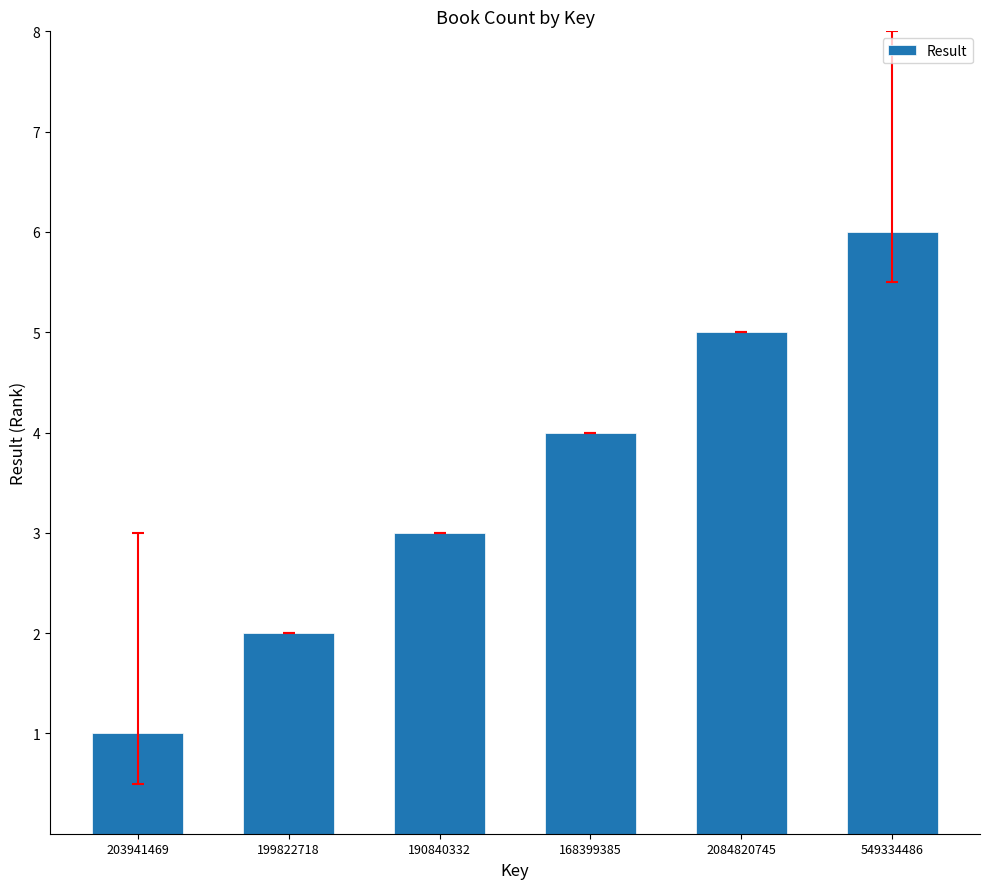

What is the difference between the values at 199822718 and 168399385?

2